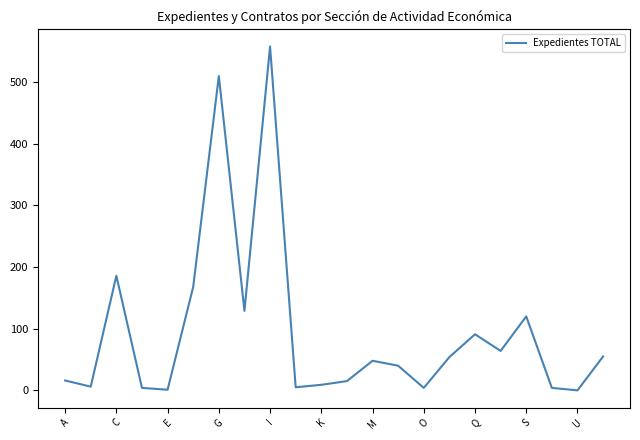

What is the difference between the maximum and minimum values?

558